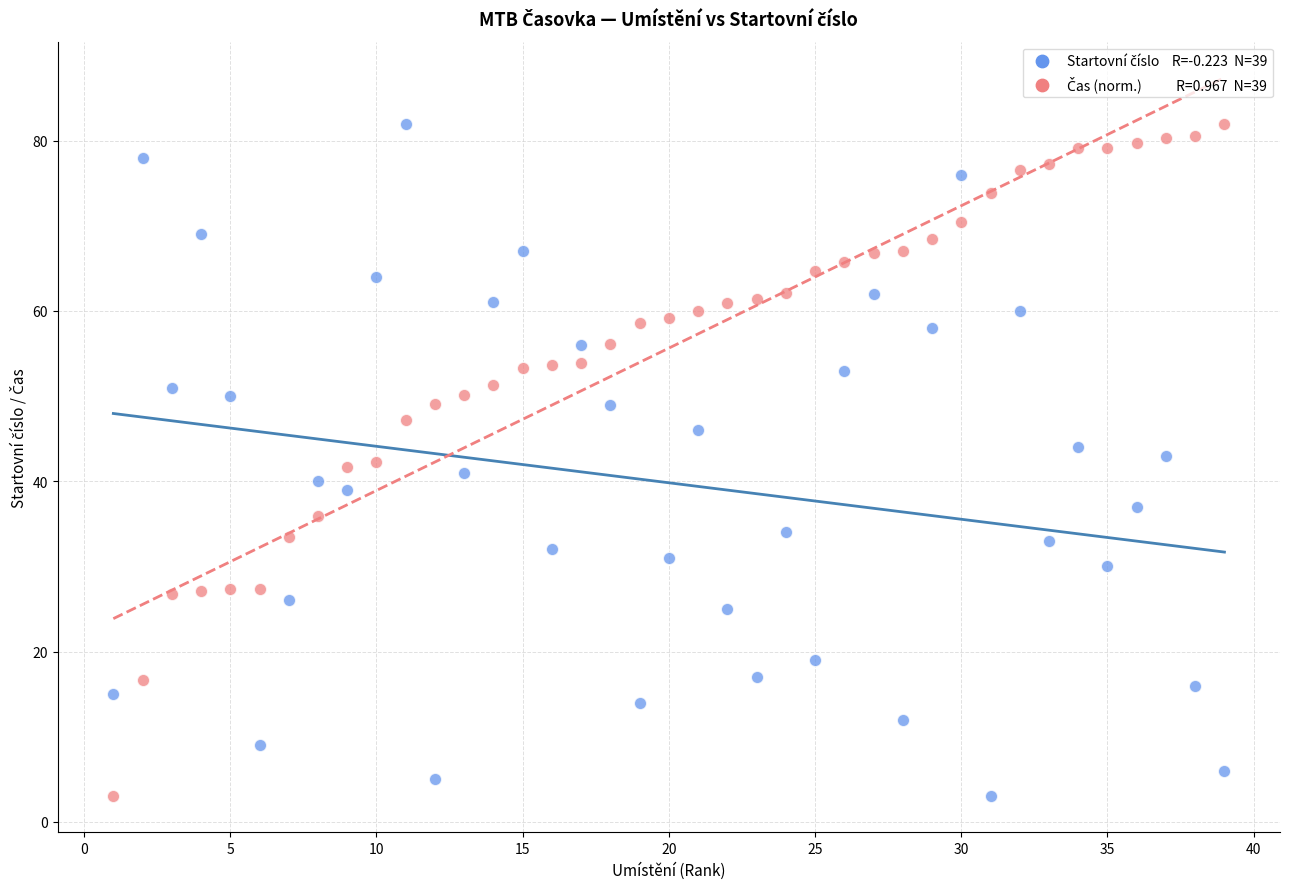

Across all data points, what is the range of Y values (max minus min)?

79.0